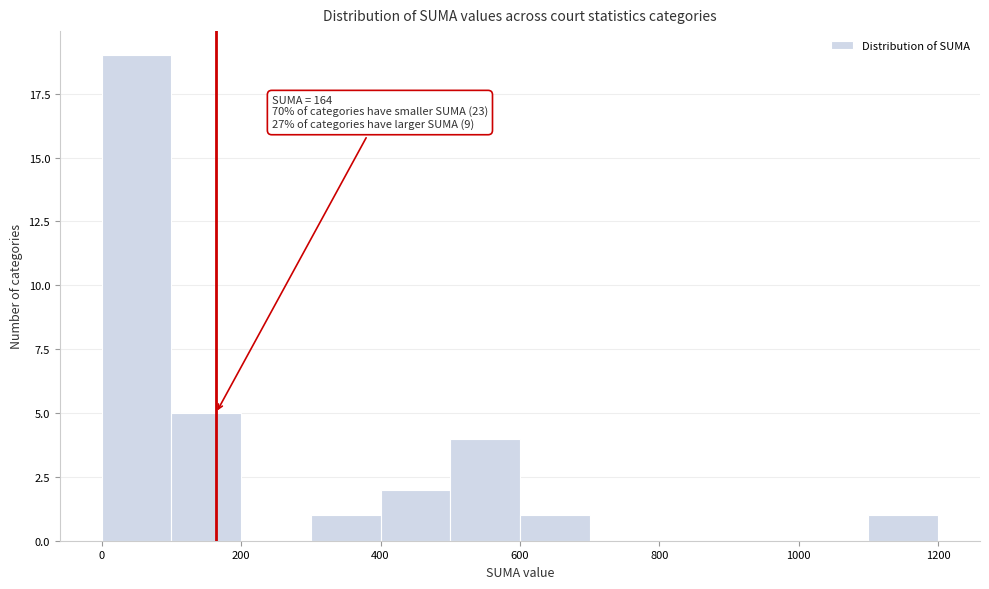

Which range on the x-axis has the tallest bar?

0 to 100